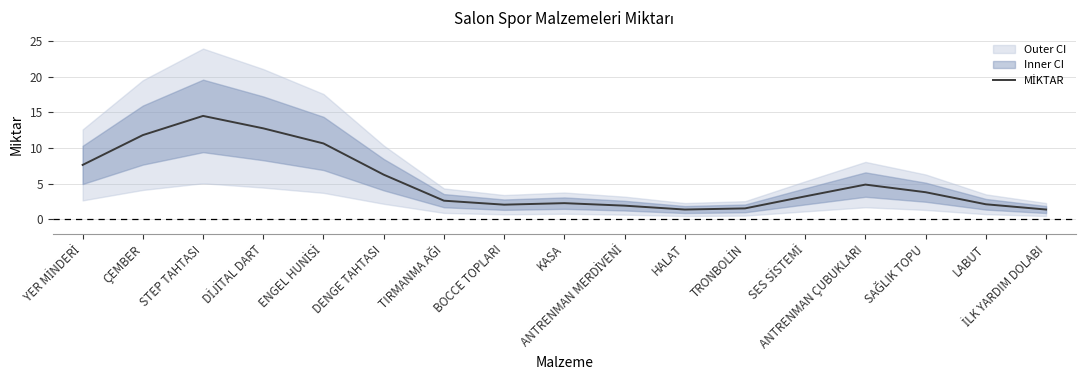

What is the value of the 4th point from the left?

12.8